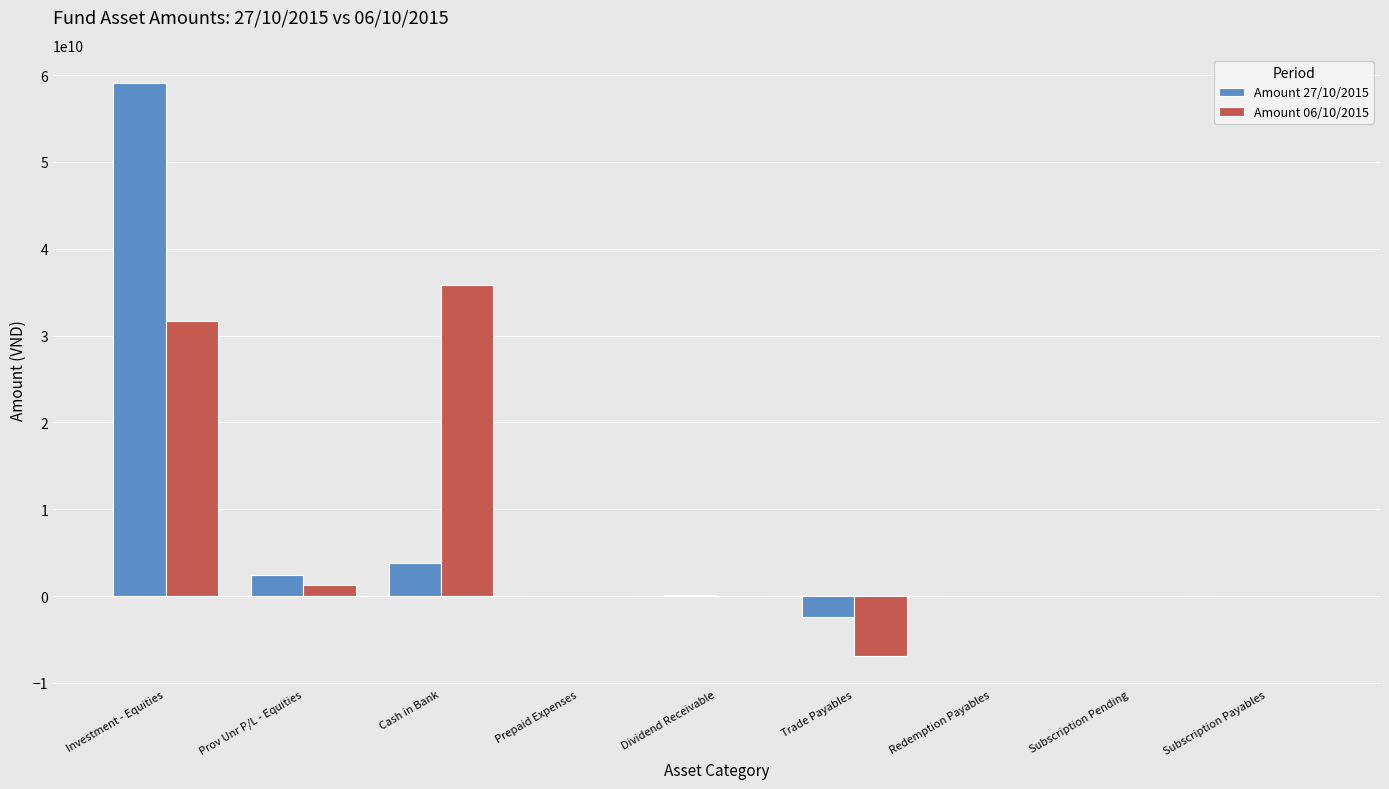

At which category is the sum across all series the highest?

Investment - Equities